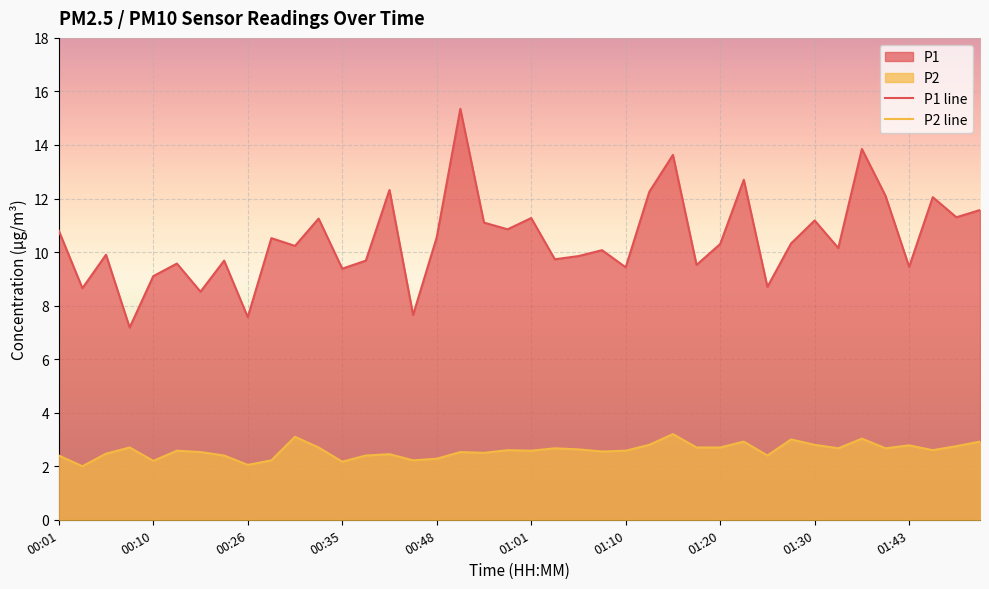

How many categories are shown in the chart?

40